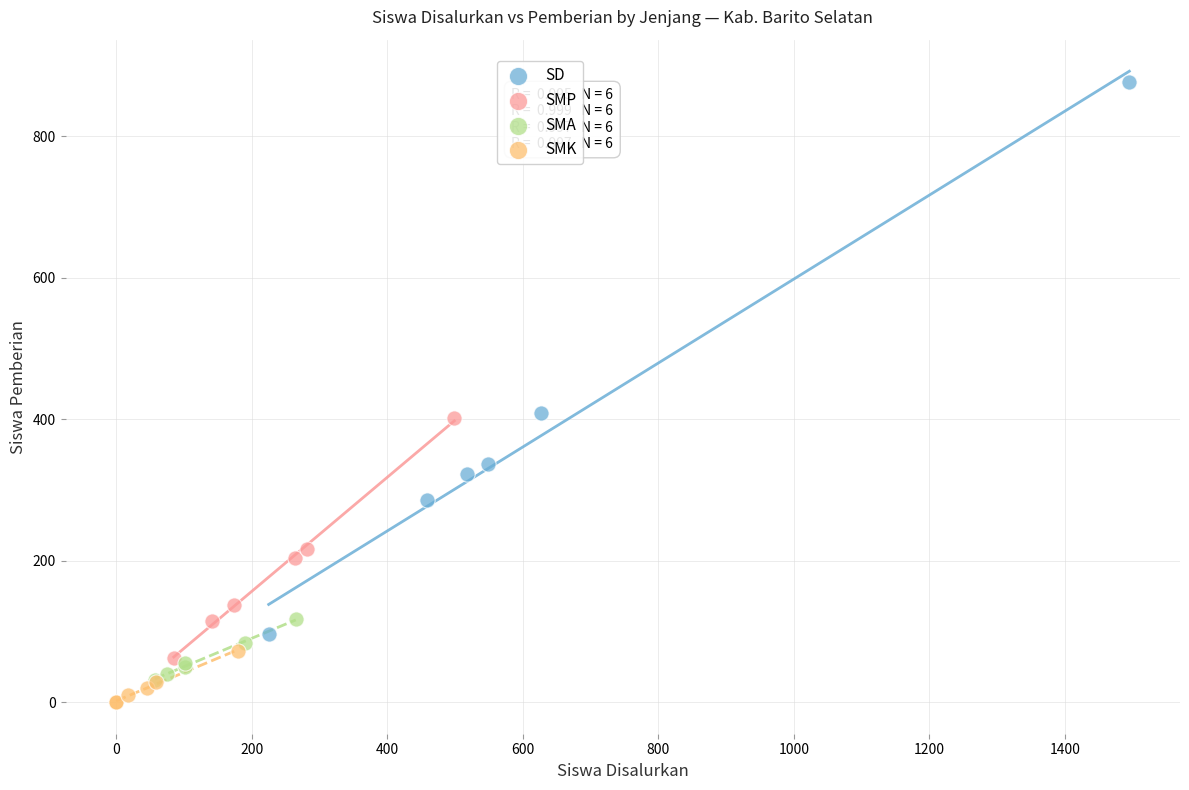

Which series reaches the maximum Y coordinate?

SD